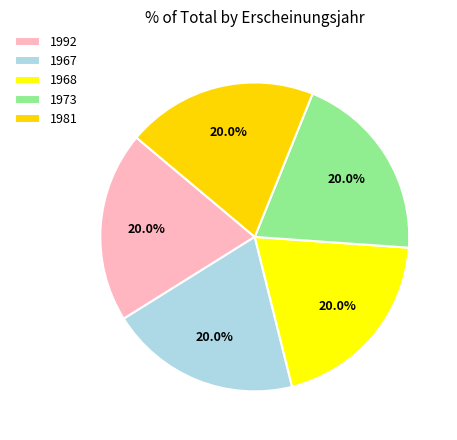

Which has a higher value, 1992 or 1973?

1992